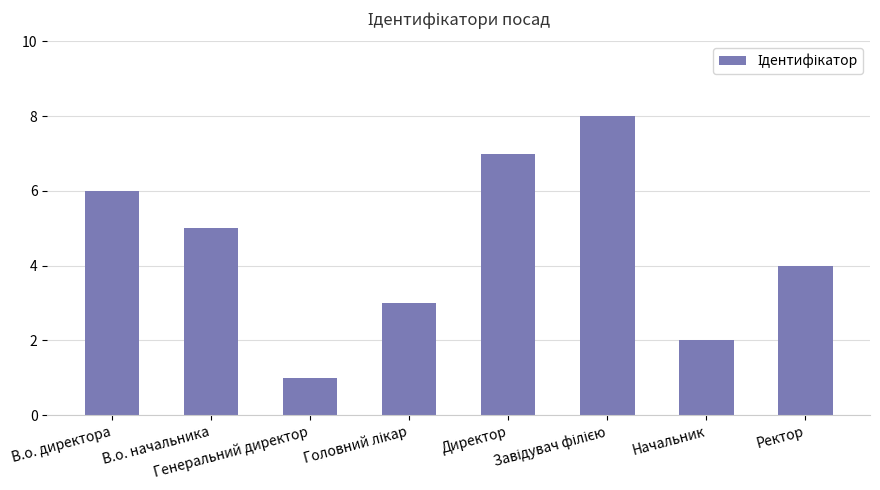

How many data points are less than 5?

4